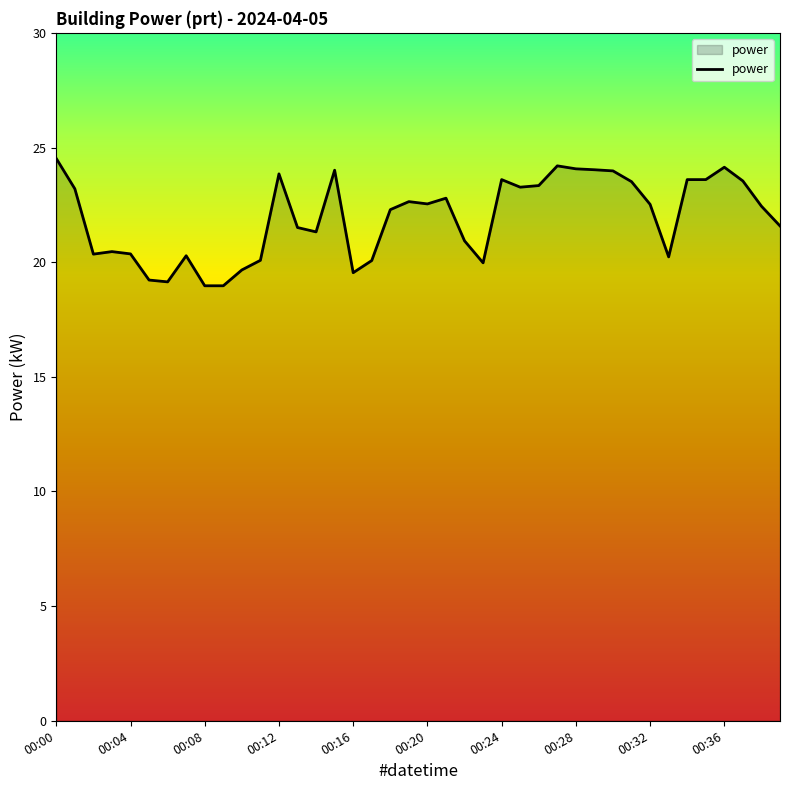

What is the greatest value displayed?

24.5